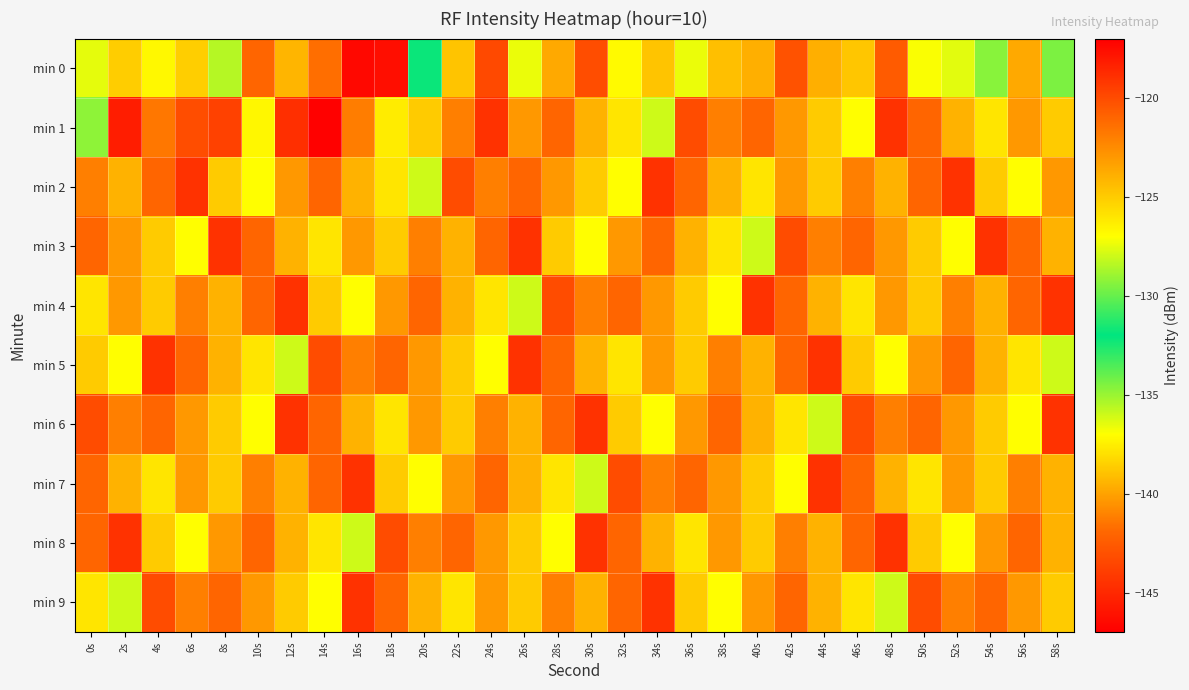

At which category is the sum across all series the highest?

24s